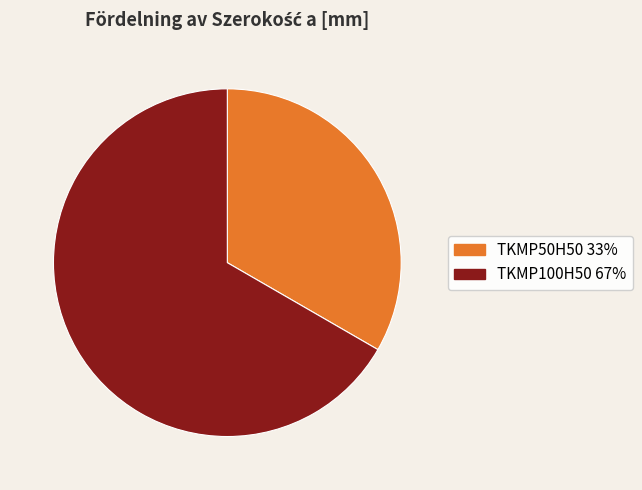

Which slice is the smallest?

TKMP50H50